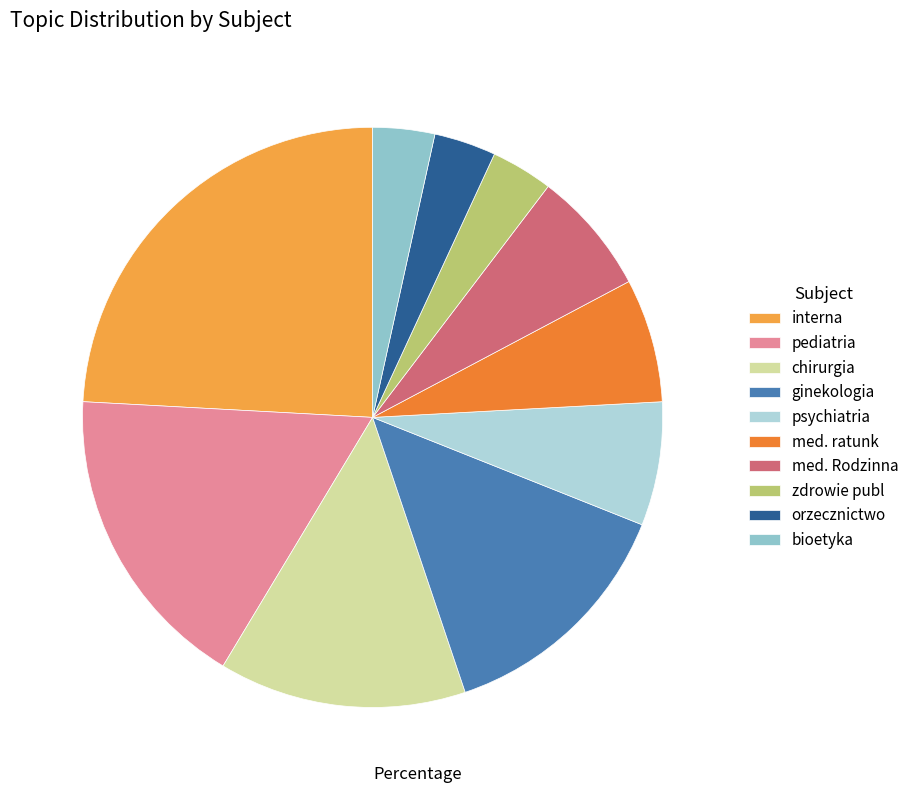

Is there any slice that represents more than half of the pie?

No